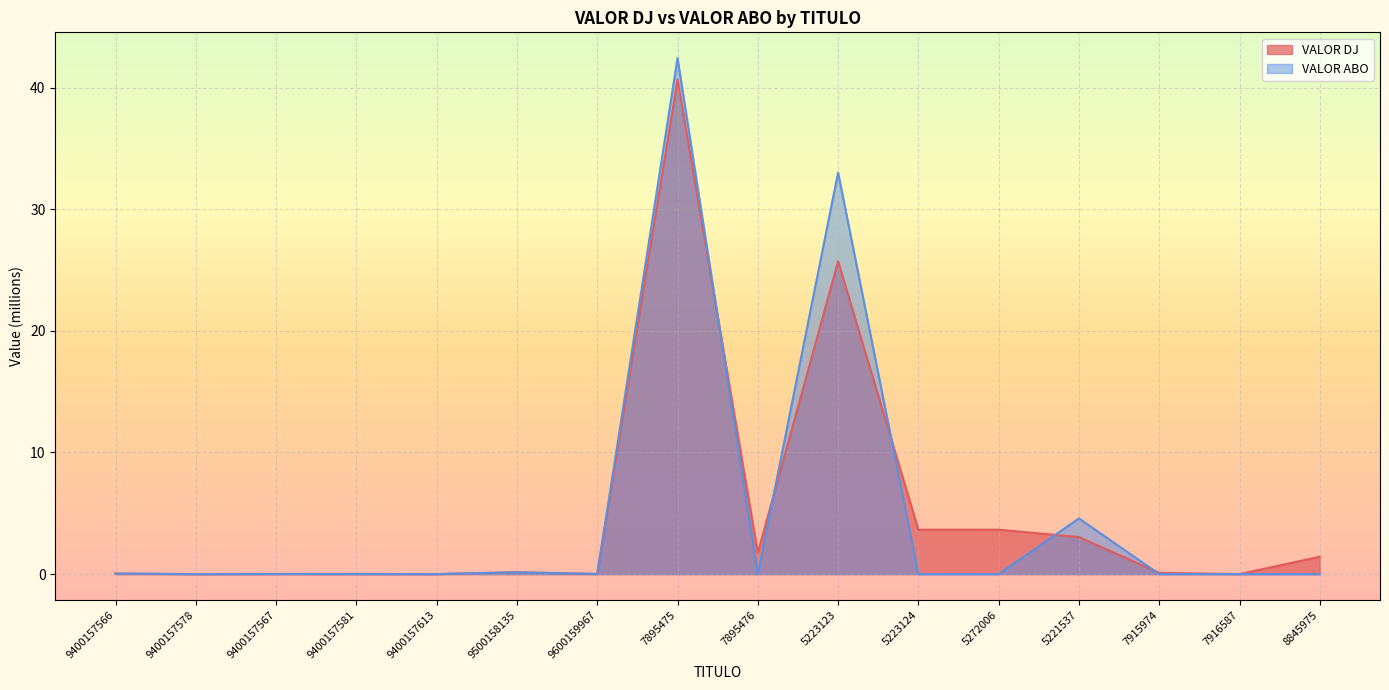

Rank the series by their maximum value, from lowest to highest.

VALOR DJ, VALOR ABO